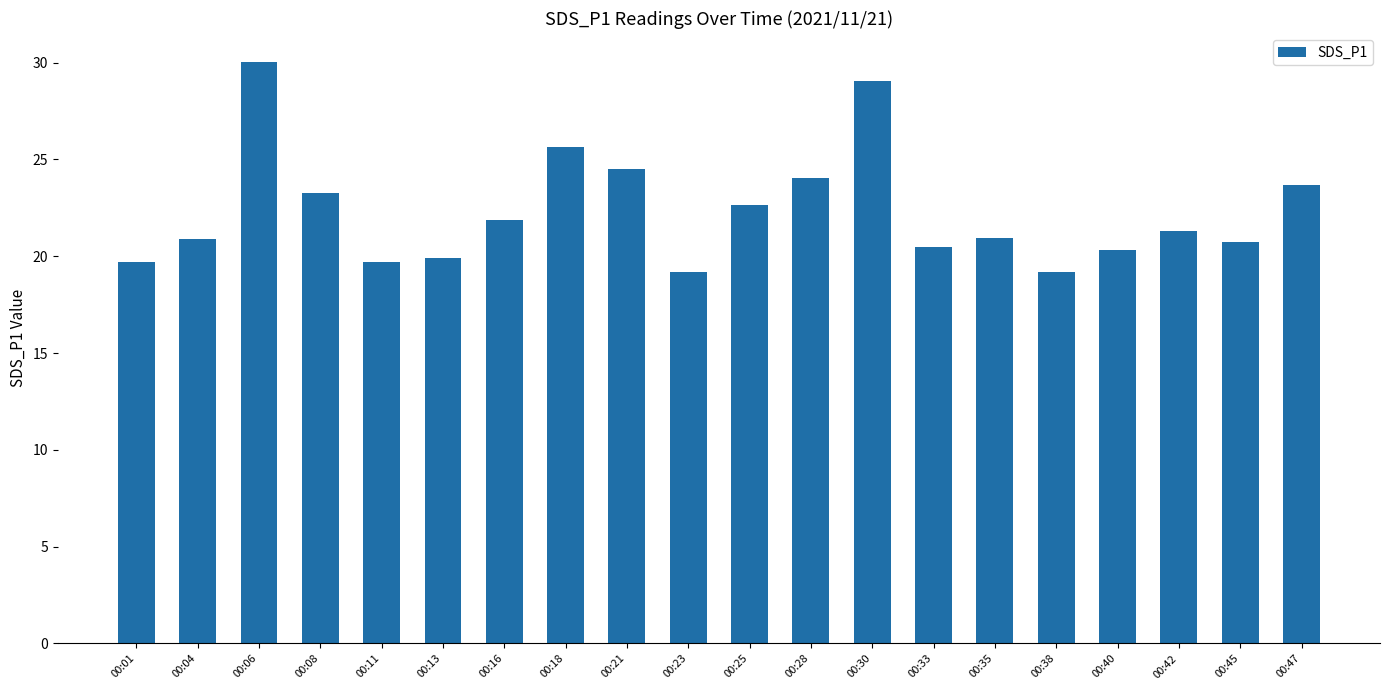

Is it true that the value at 00:06 is 30.0?

True